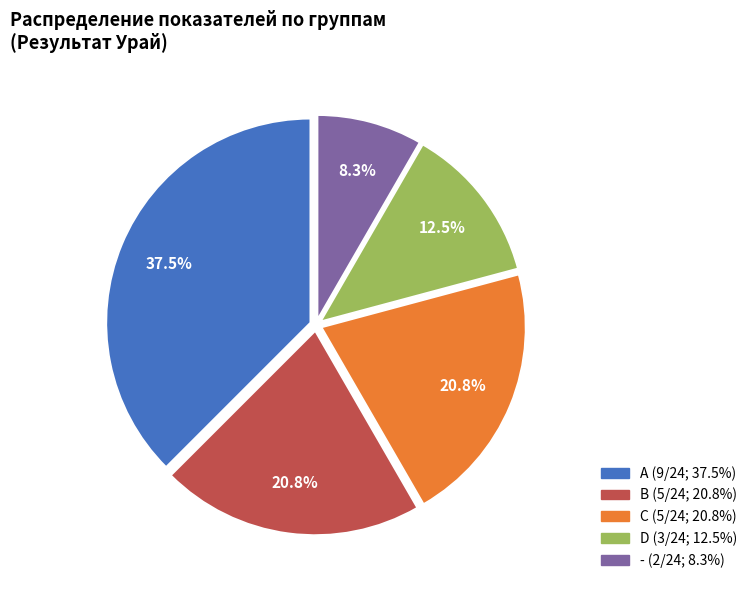

Between A and D, which is larger?

A